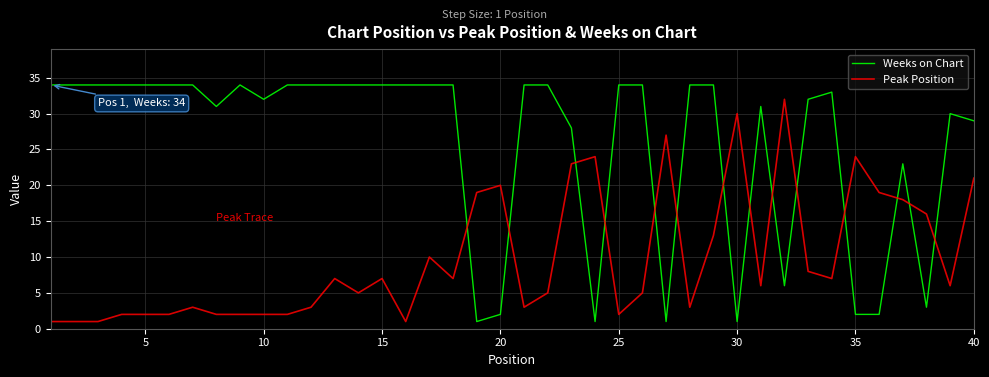

Which series has the largest range (max minus min)?

Weeks on Chart